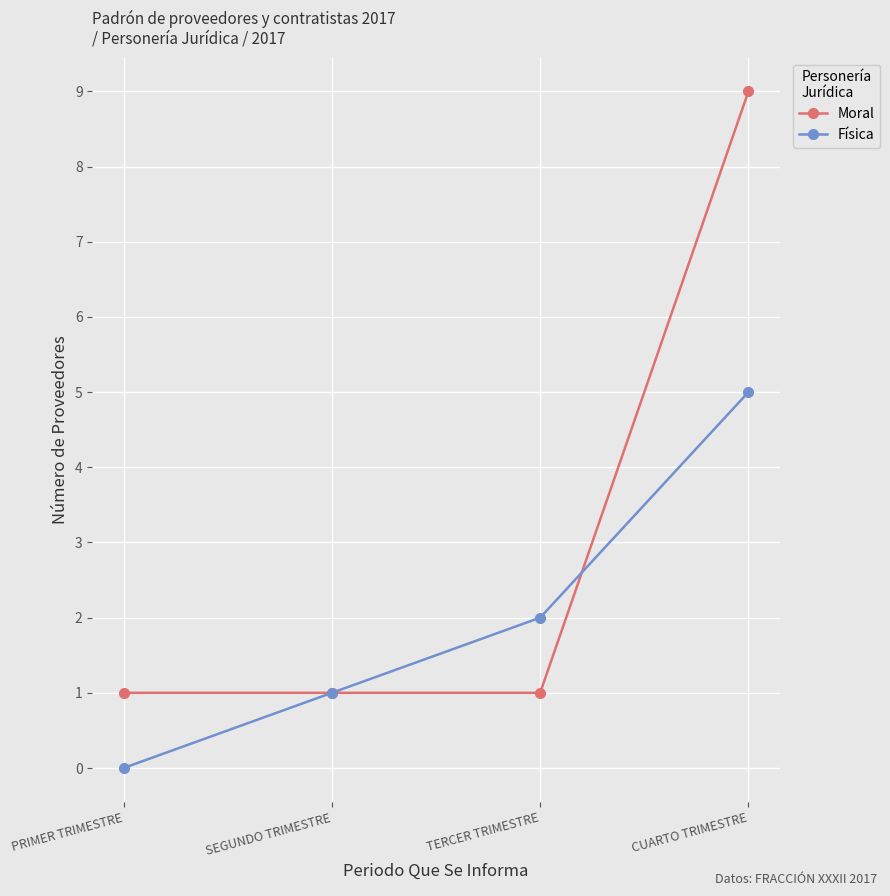

Which series has the widest spread of values?

Moral